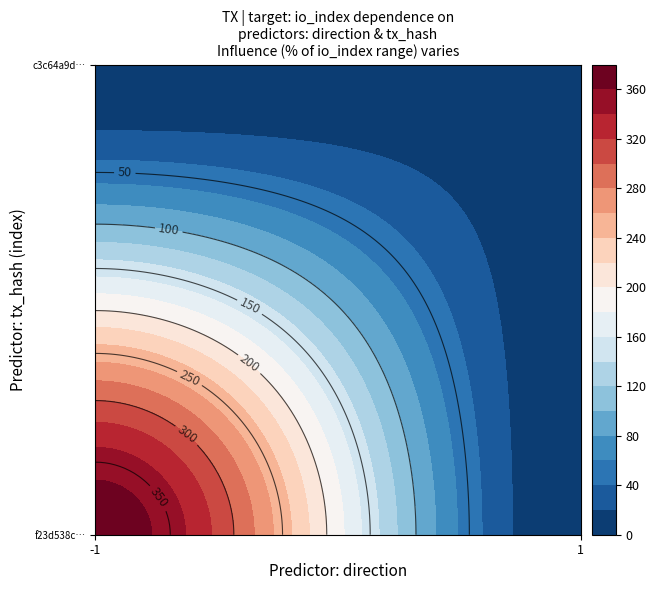

What is the difference between the c3c64a9dc5e3569a623ece0374be9583b42558b values at io_index and direction?

10